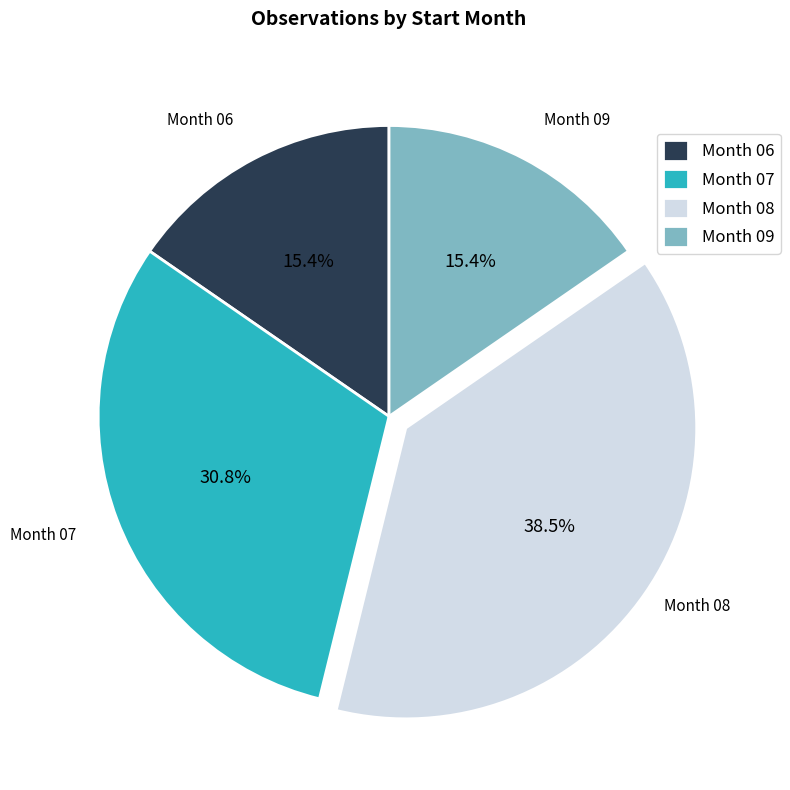

What is the largest slice in the pie chart?

Month 08